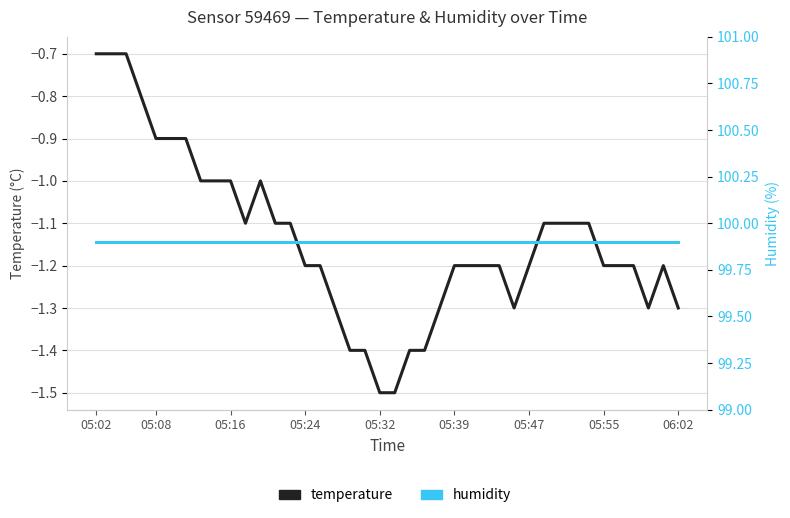

The temperature series shows -1.8 at 33. True or false?

False